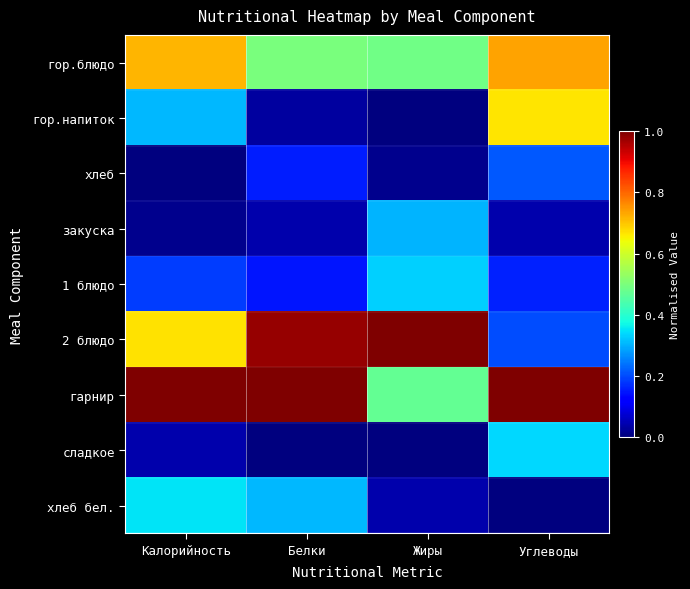

Rank the series at Углеводы from highest to lowest value.

гарнир, гор.блюдо, гор.напиток, сладкое, хлеб, 2 блюдо, 1 блюдо, закуска, хлеб бел.